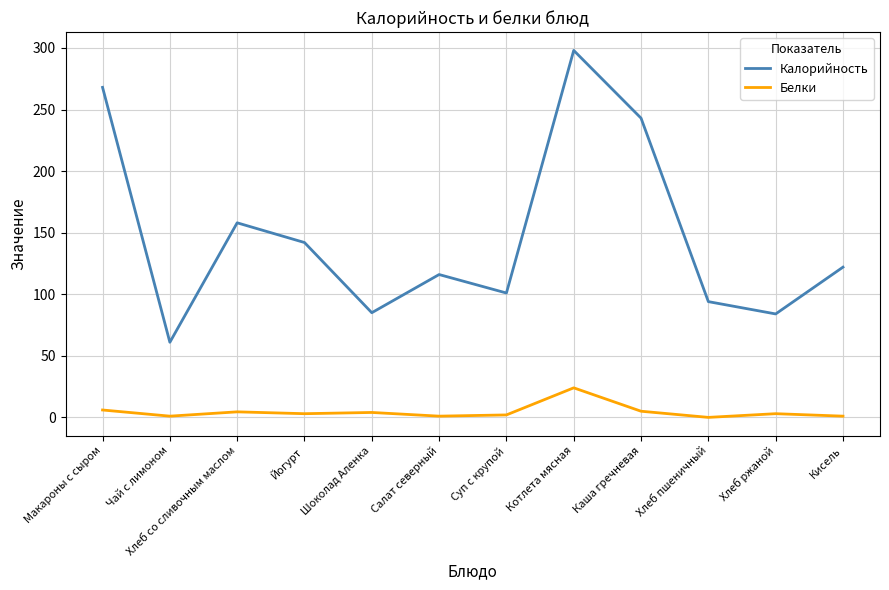

Is it true that Калорийность equals 158.0 at Хлеб со сливочным маслом?

True